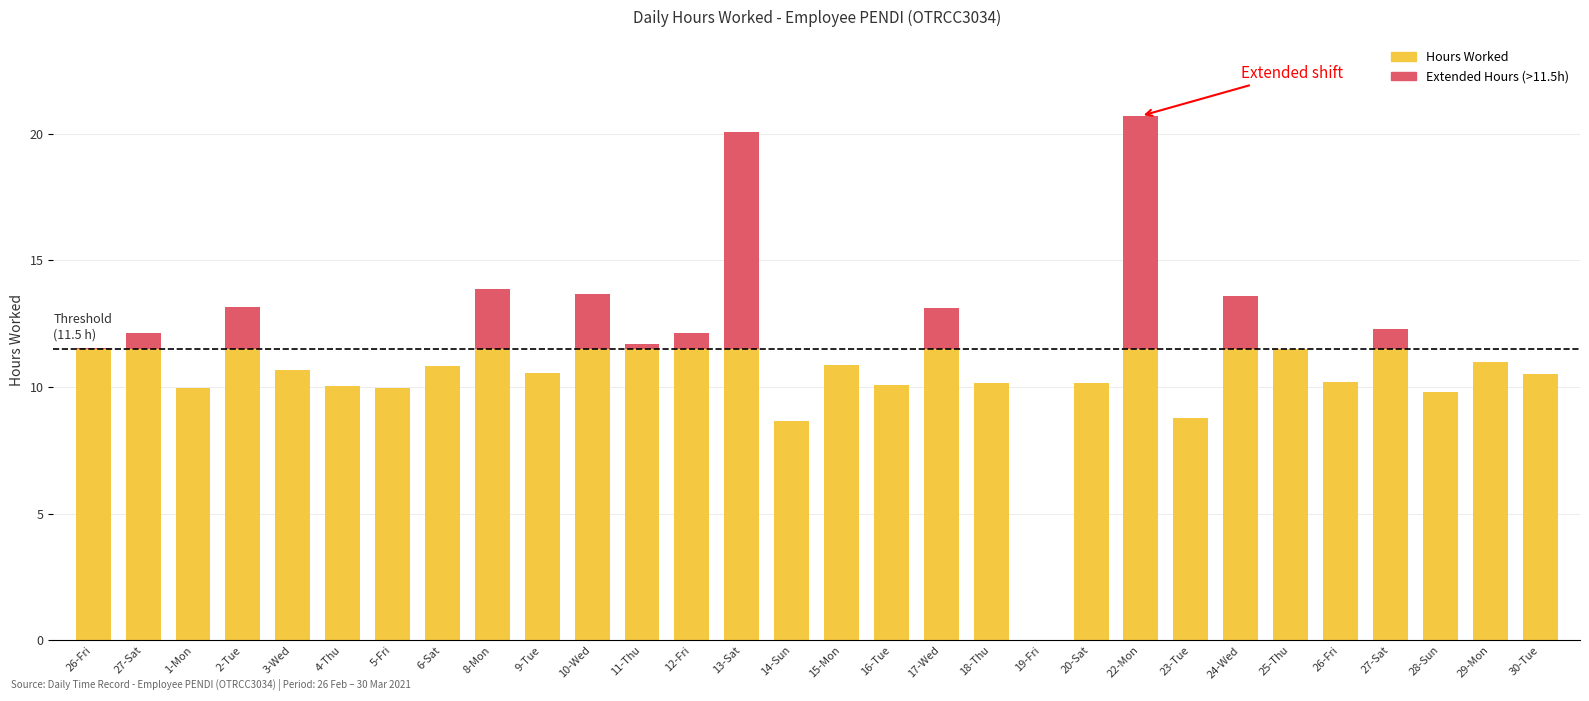

The Hours Worked series shows 3.7 at 13-Sat. True or false?

False